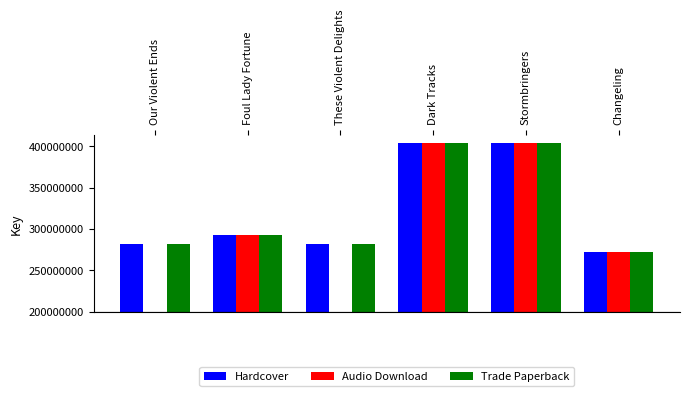

What are all the series names shown in the legend?

Hardcover, Audio Download, Trade Paperback